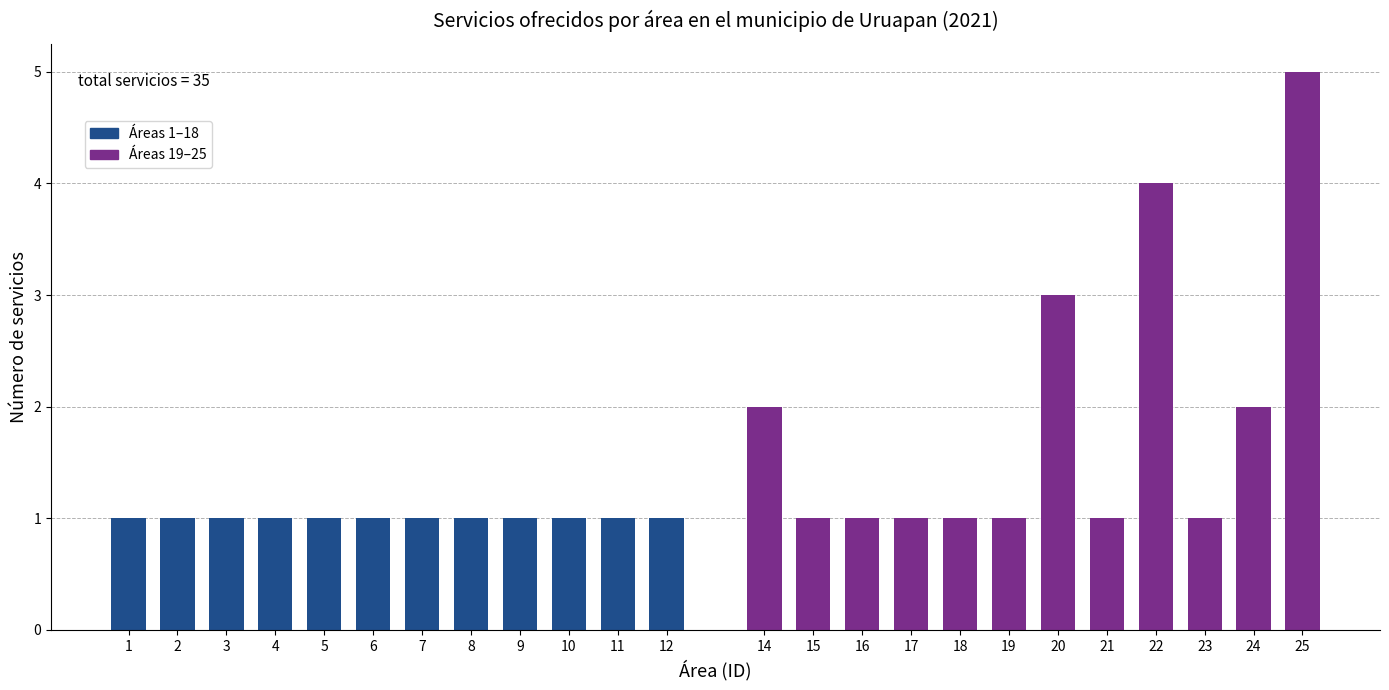

Reading right to left, transcribe all the data shown in this chart.

5	2	1	4	1	3	1	1	1	1	1	2	1	1	1	1	1	1	1	1	1	1	1	1